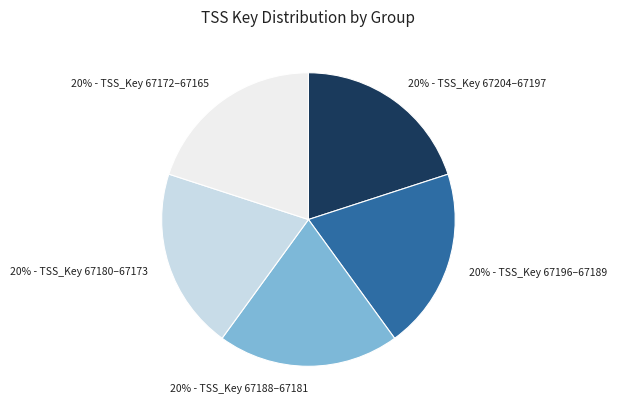

To the nearest percent, what is the average slice percentage?

20%